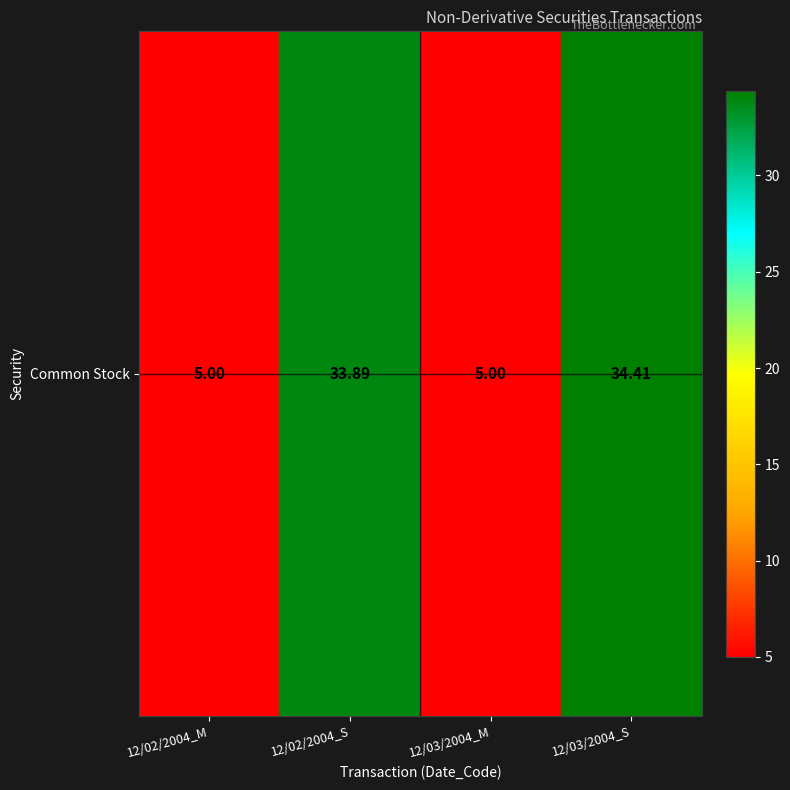

Where does the data first go above 33?

12/02/2004_S